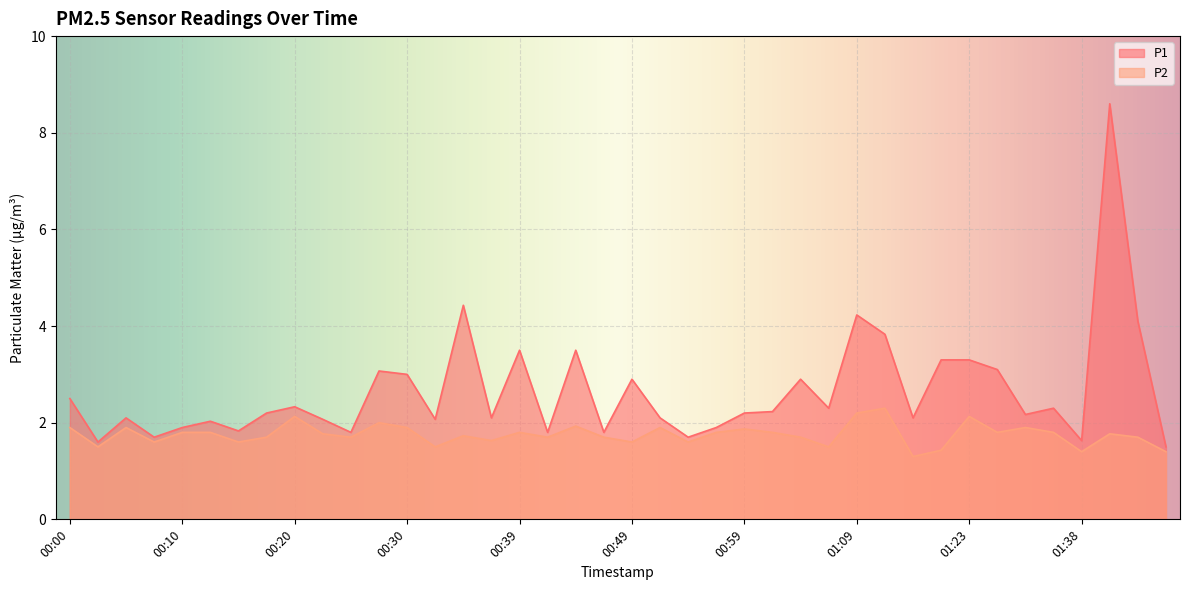

How many interior local valleys does the P2 series have?

13